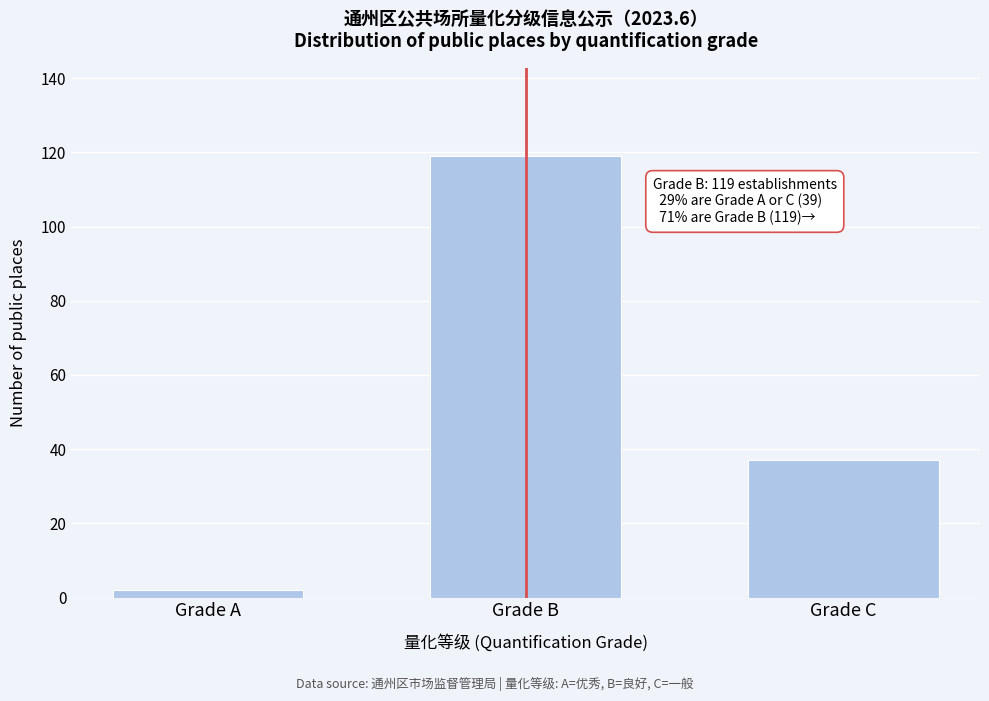

Reading left to right, transcribe all the data shown in this chart.

2	119	37